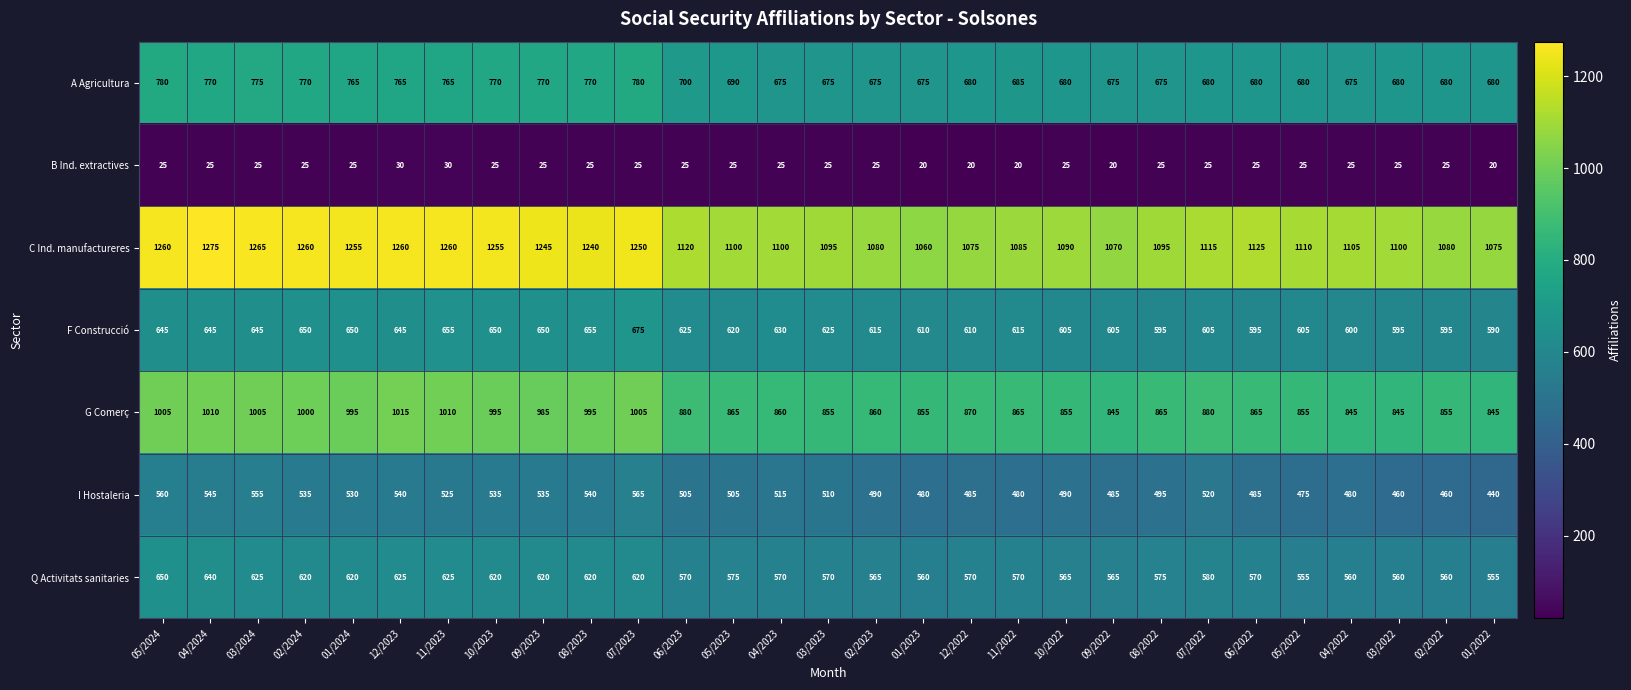

Between 05/2023 and 03/2023, which series saw the biggest shift?

A Agricultura